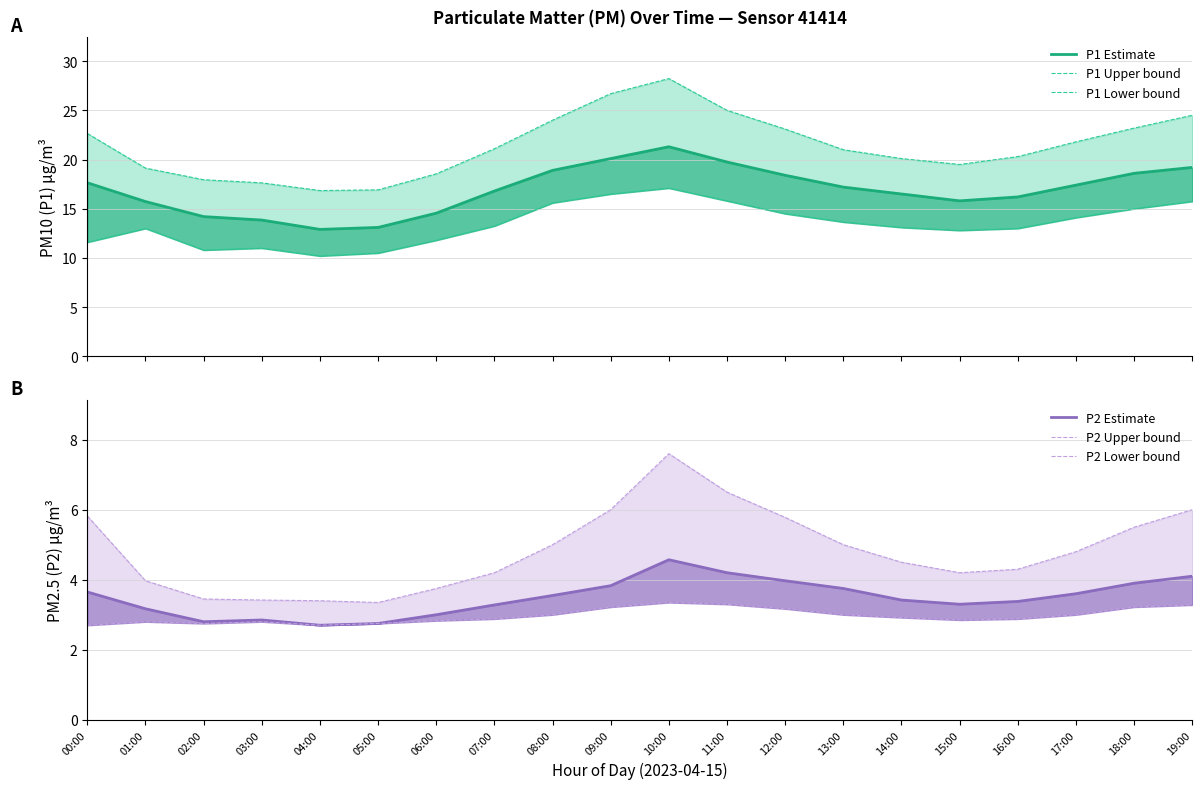

Count the number of data series in this chart.

6